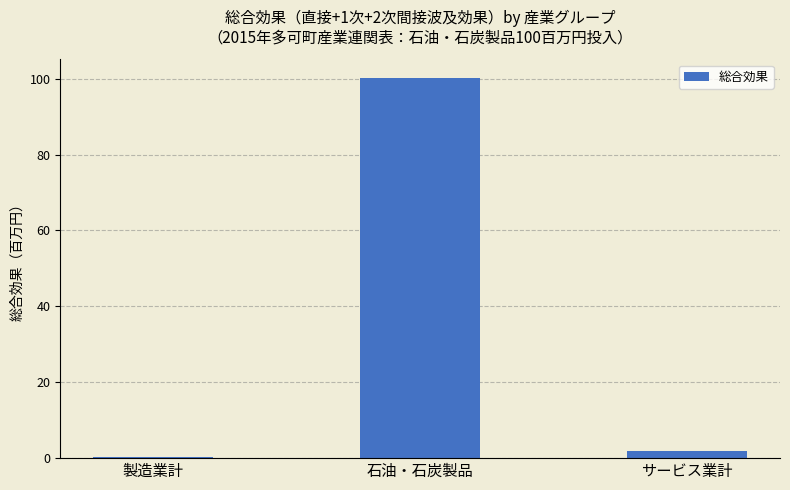

Does the chart contain stacked bars?

No